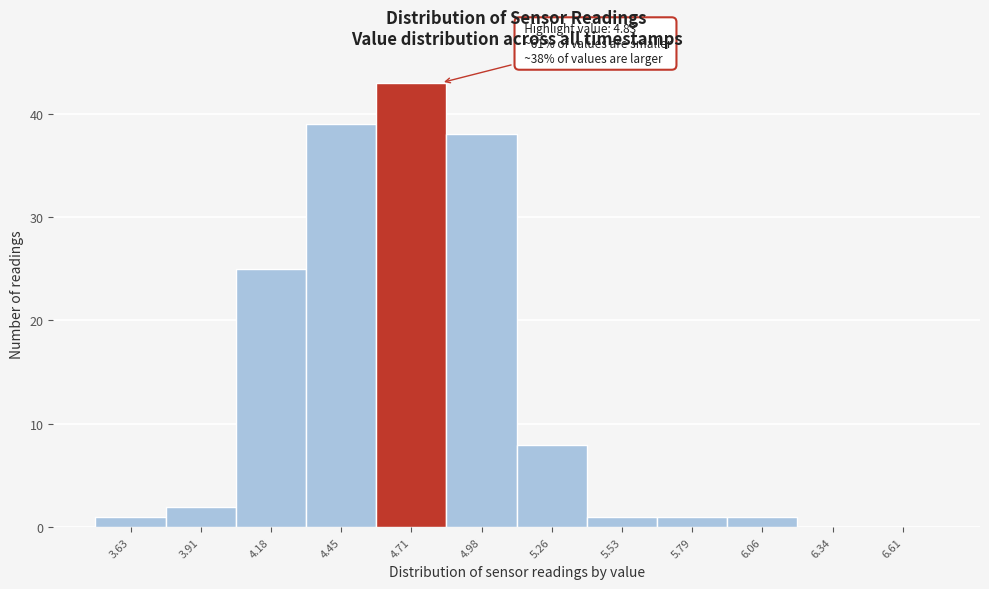

Which range on the x-axis has the tallest bar?

4.58 to 4.85